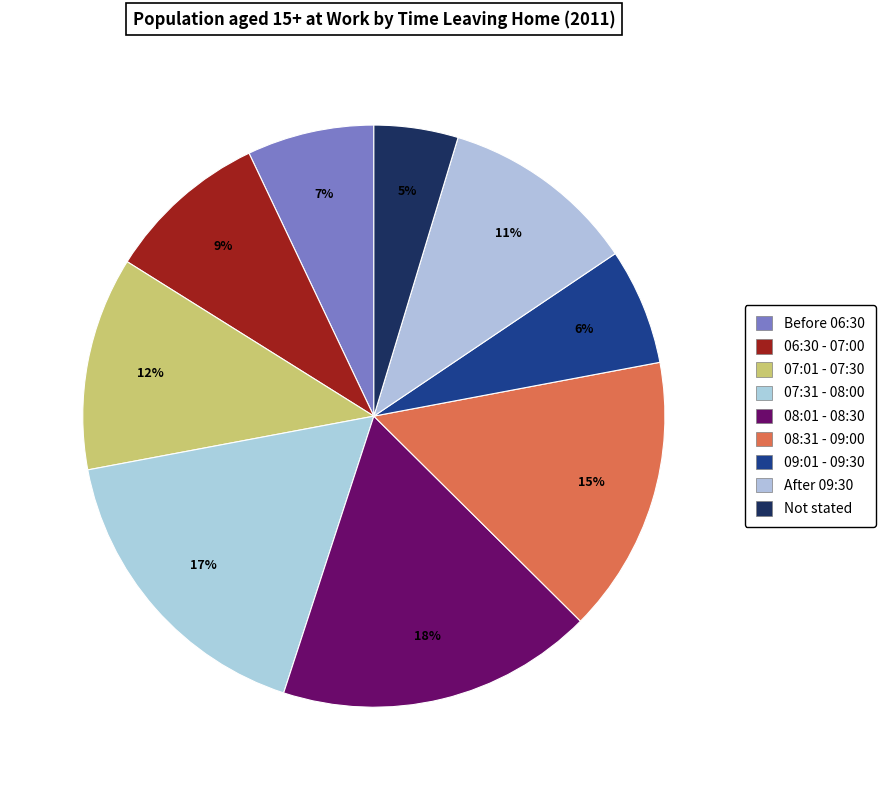

True or false: 08:01 - 08:30 accounts for 32% of the total.

False